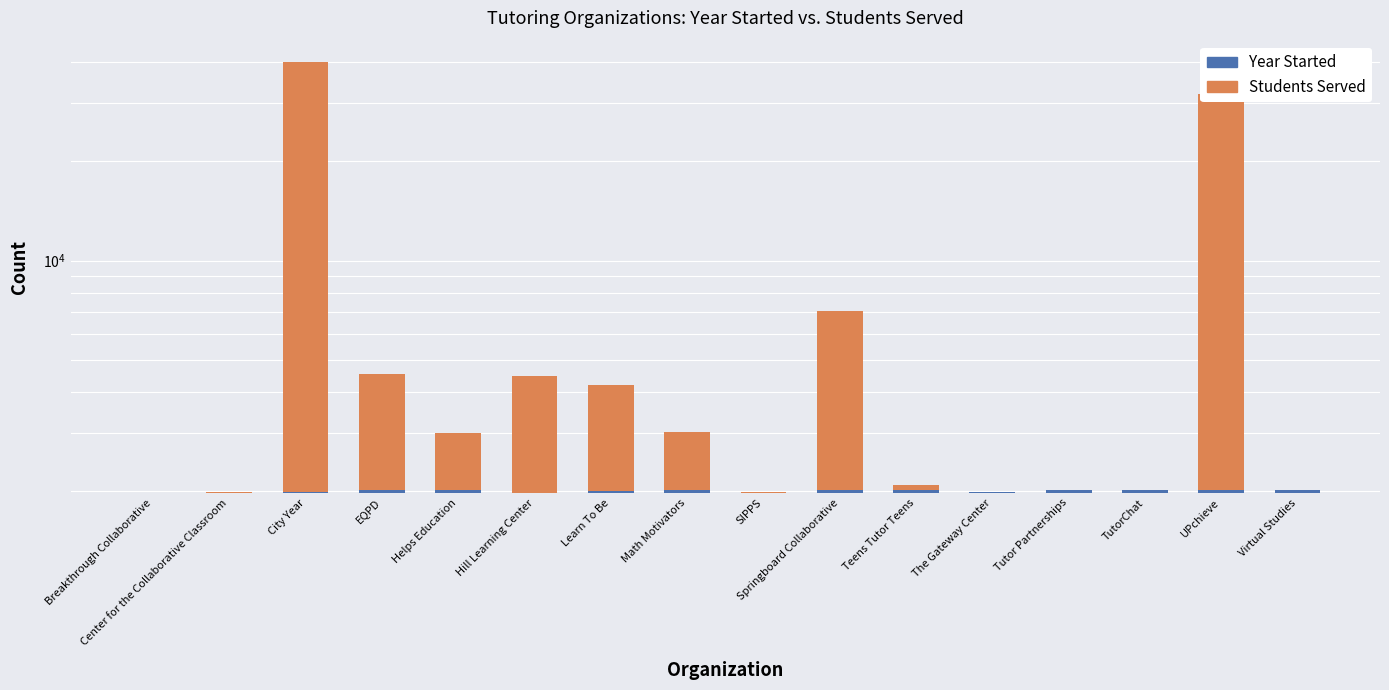

What is the total value across all series at The Gateway Center?

1991